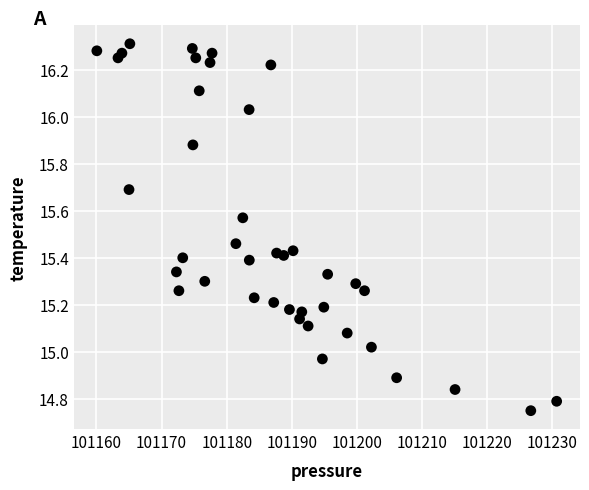

What is the range of Y values (max minus min)?

1.6